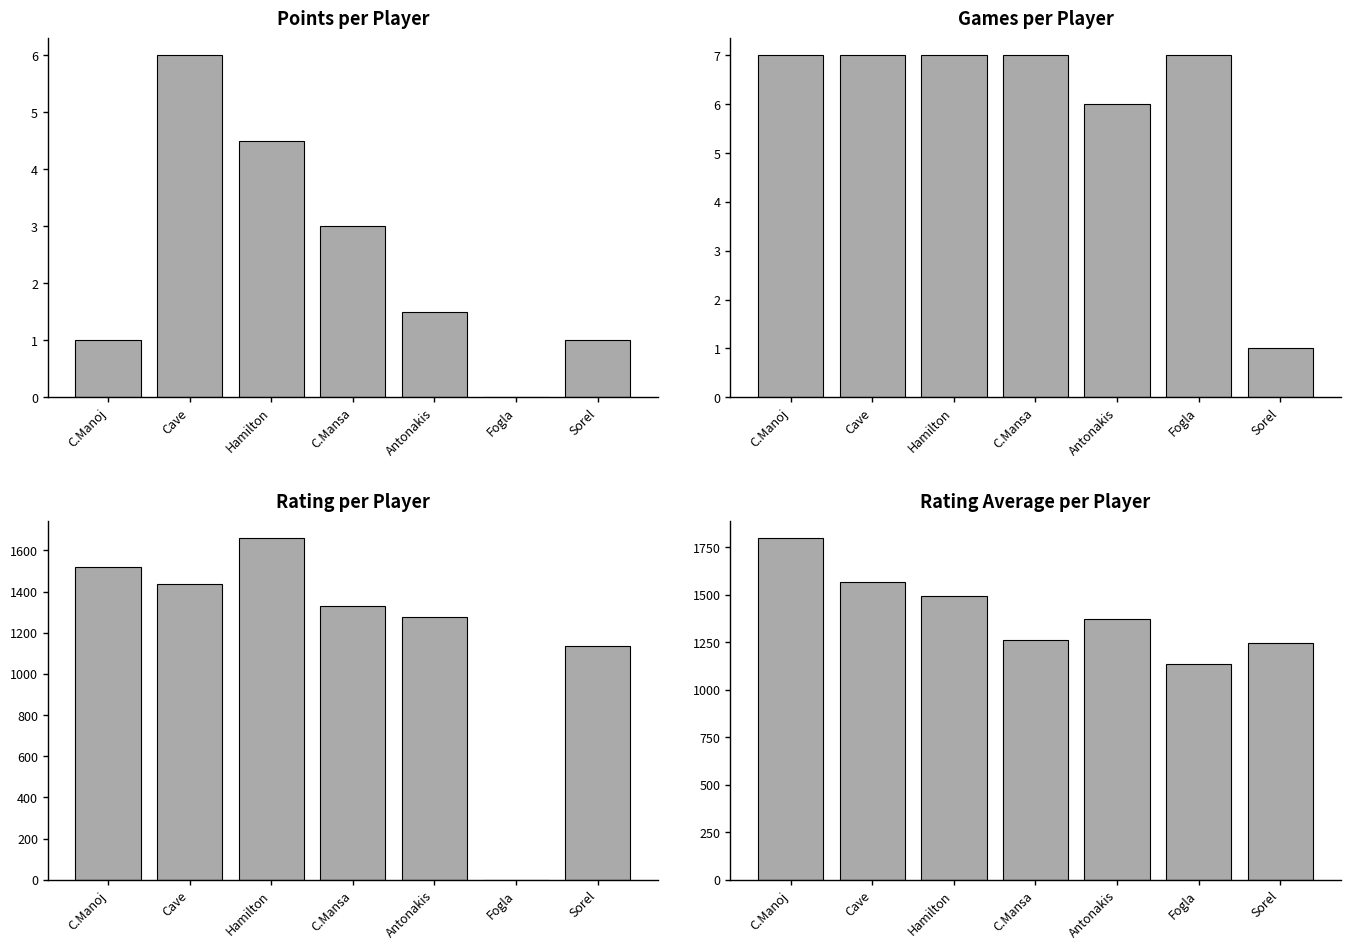

What is the spread (max minus min) of values at Cave?

1560.0